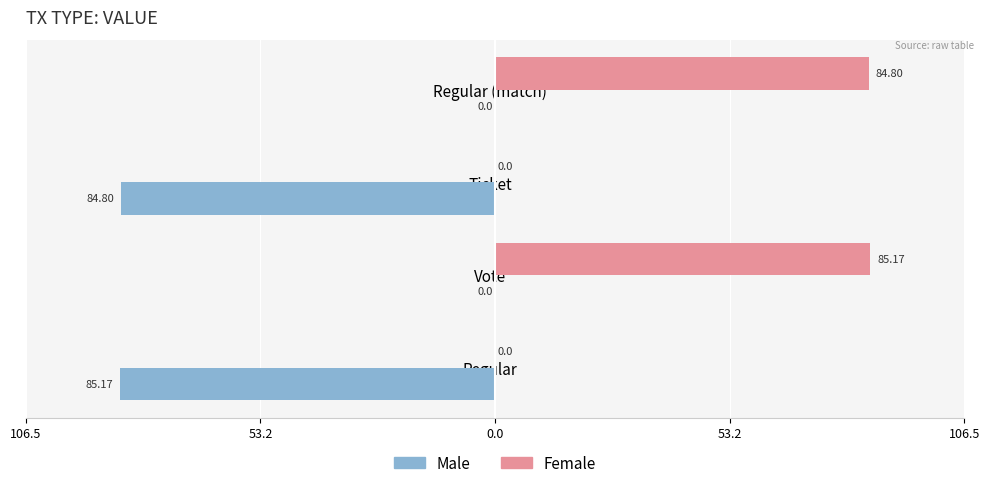

What are all the series names shown in the legend?

Male, Female